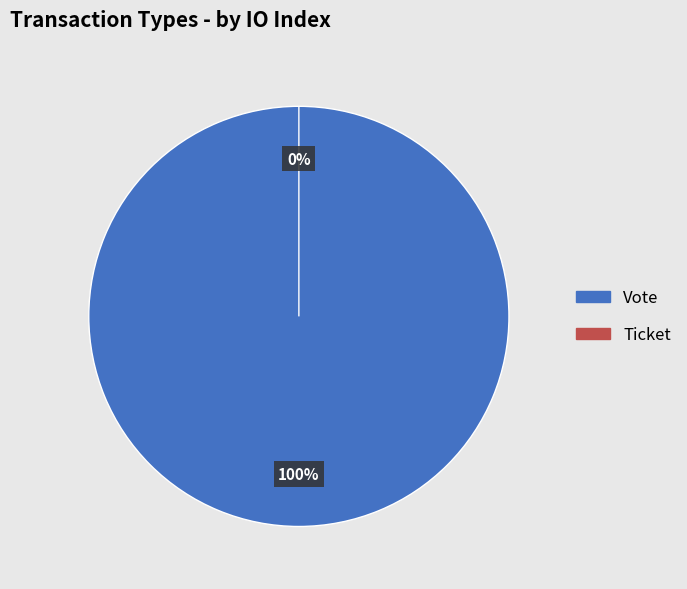

Which slice is the smallest?

Ticket